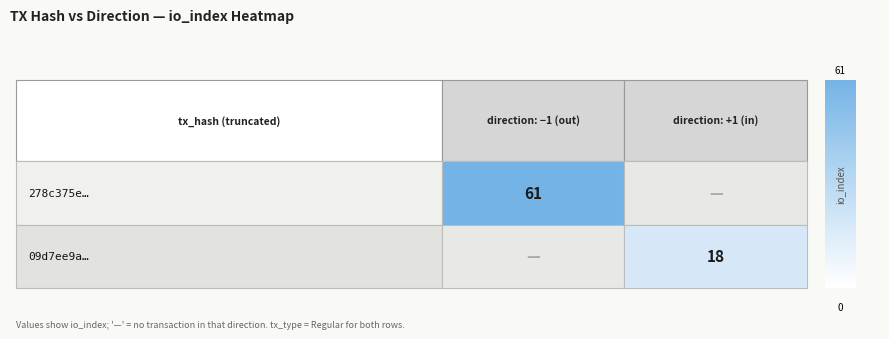

Reading right to left, extract all data points from this chart.

278c375e943e5154209b93df52f7f1b4d313c51: io_index=61	direction=-1
09d7ee9a76a1f999bff999b352454cf0b19e8e1: io_index=18	direction=1